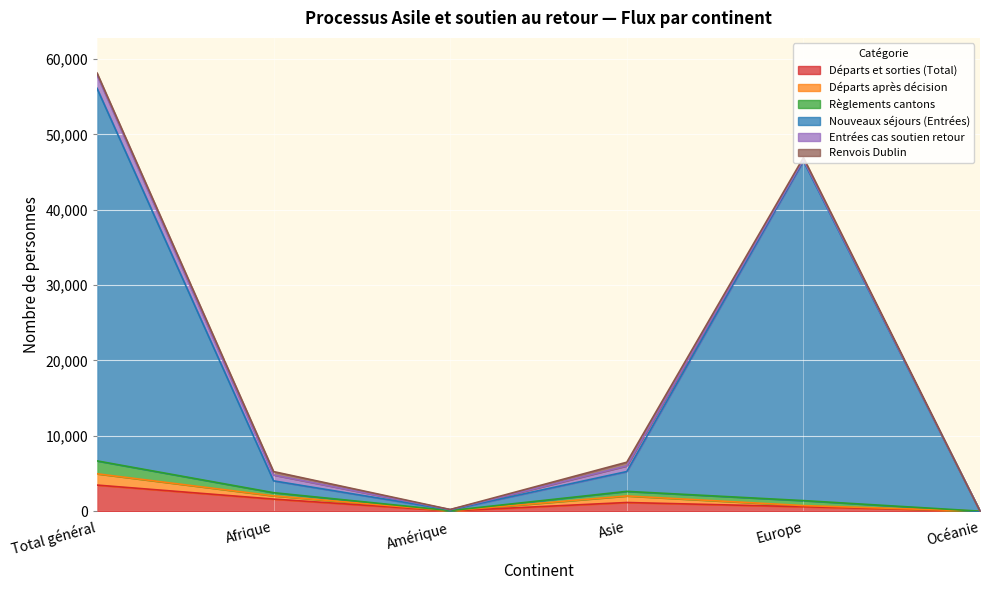

At which category is the sum across all series the highest?

Total général